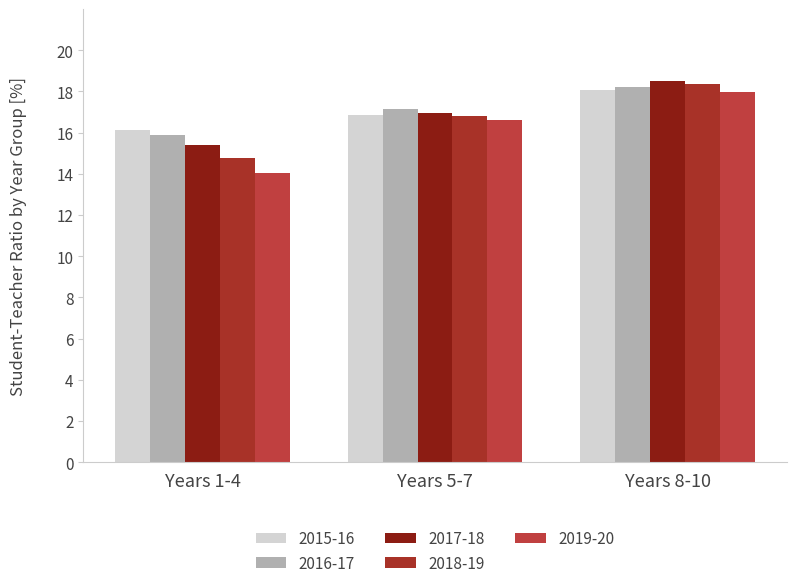

True or false: 2016-17 has a value of 12.6 at Years 8-10.

False